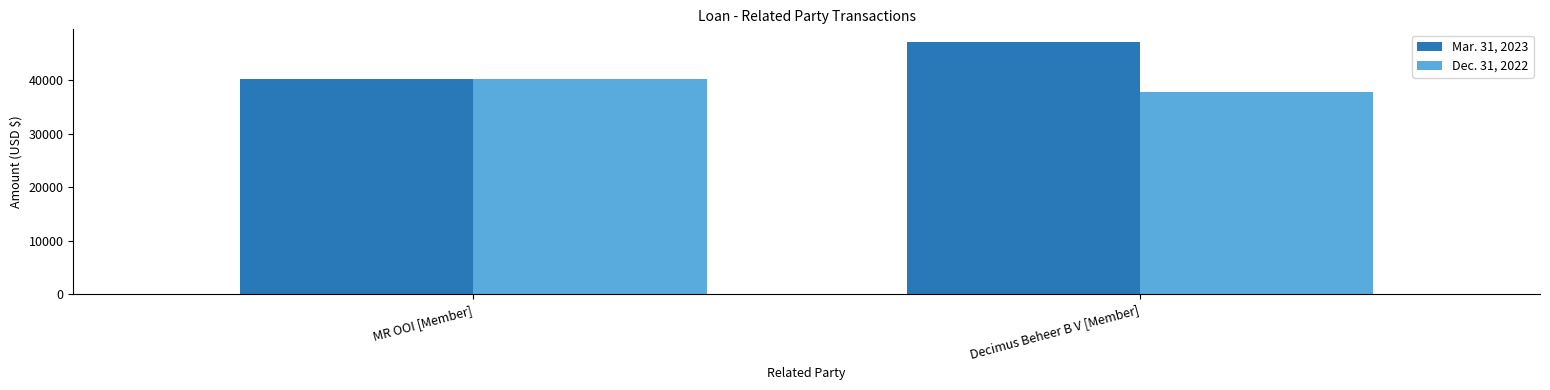

What are all the series names shown in the legend?

Mar. 31, 2023, Dec. 31, 2022